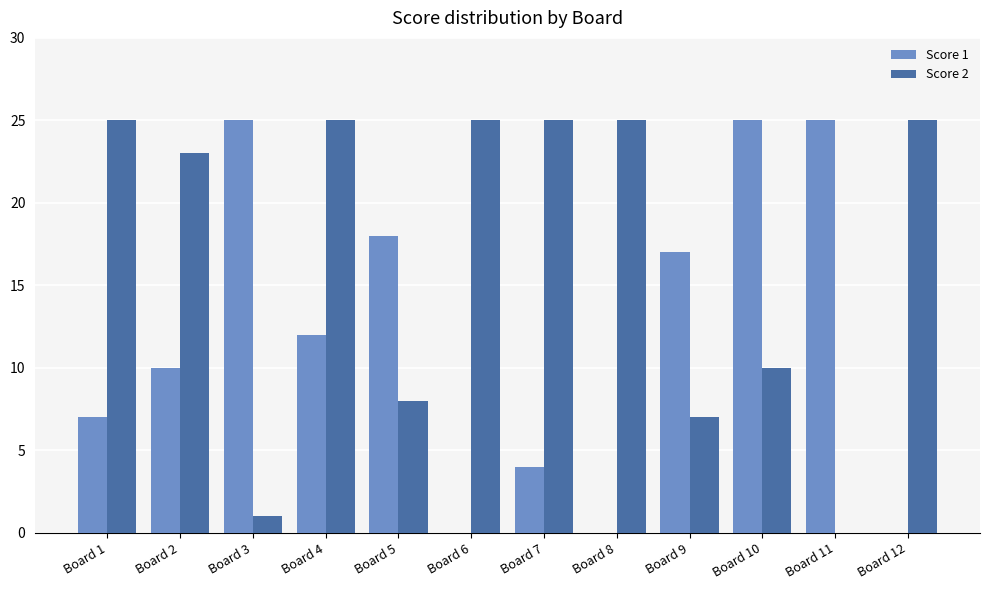

Reading right to left, list all the values displayed in this chart.

Score 1: Board 12=0	Board 11=25	Board 10=25	Board 9=17	Board 8=0	Board 7=4	Board 6=0	Board 5=18	Board 4=12	Board 3=25	Board 2=10	Board 1=7
Score 2: Board 12=25	Board 11=0	Board 10=10	Board 9=7	Board 8=25	Board 7=25	Board 6=25	Board 5=8	Board 4=25	Board 3=1	Board 2=23	Board 1=25